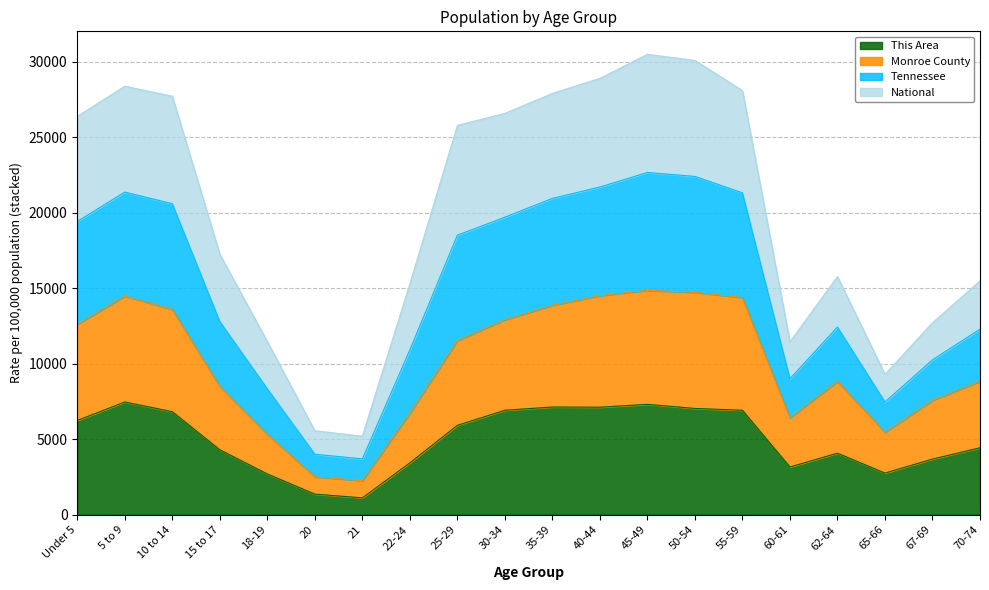

What is the total value across all series at 15 to 17?

17263.3